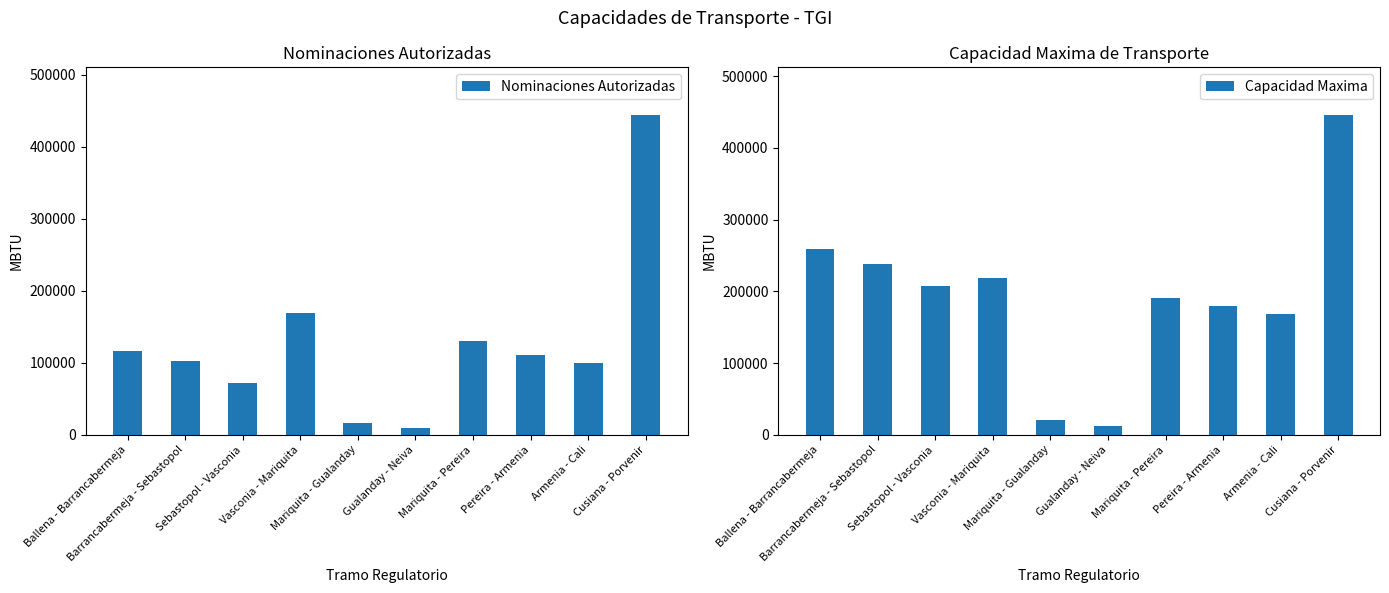

Rank the series by their maximum value, from highest to lowest.

Capacidad Maxima, Nominaciones Autorizadas